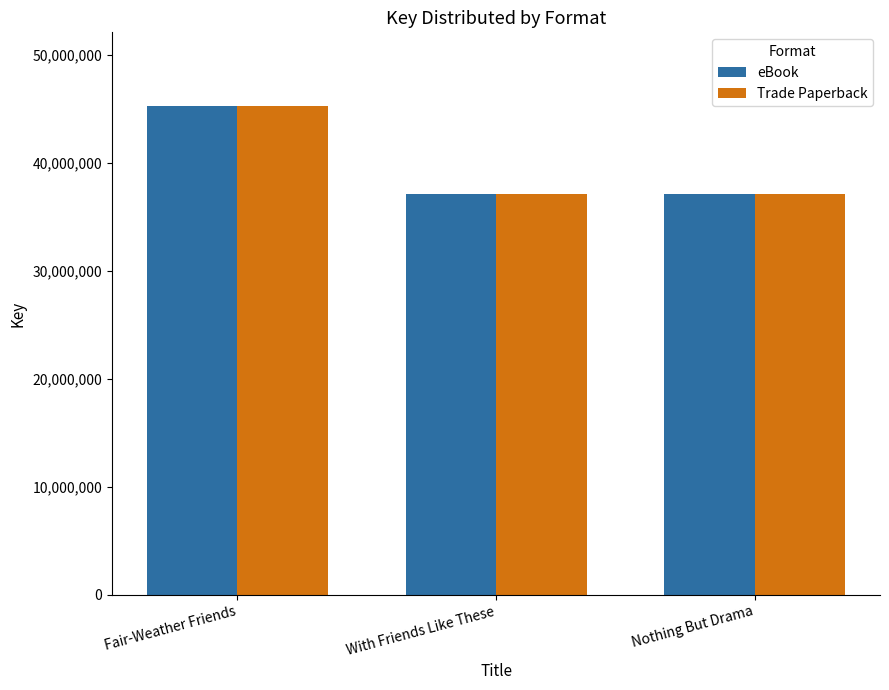

How many bars are there in total?

6